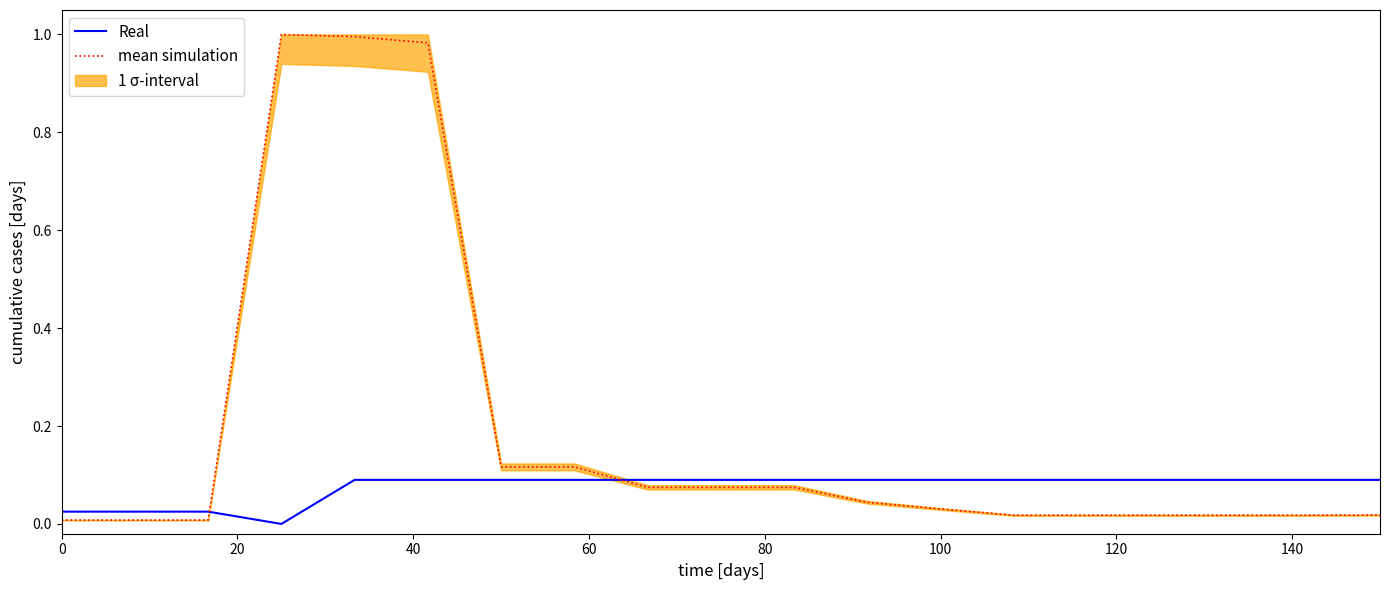

At how many categories does at least one series exceed 0?

19